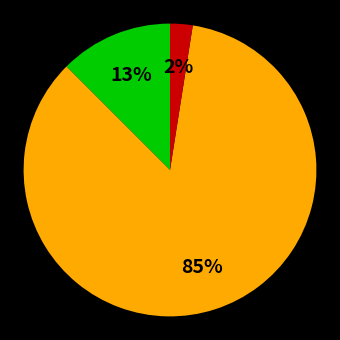

Is there a majority slice in this chart?

Yes